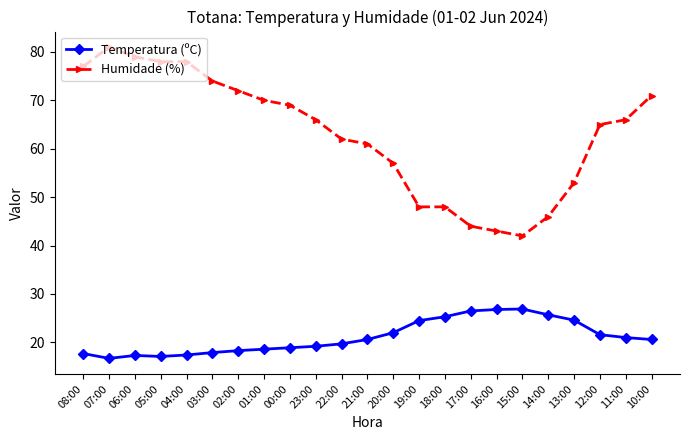

Is it true that Humidade (%) equals 53.0 at 13:00?

True